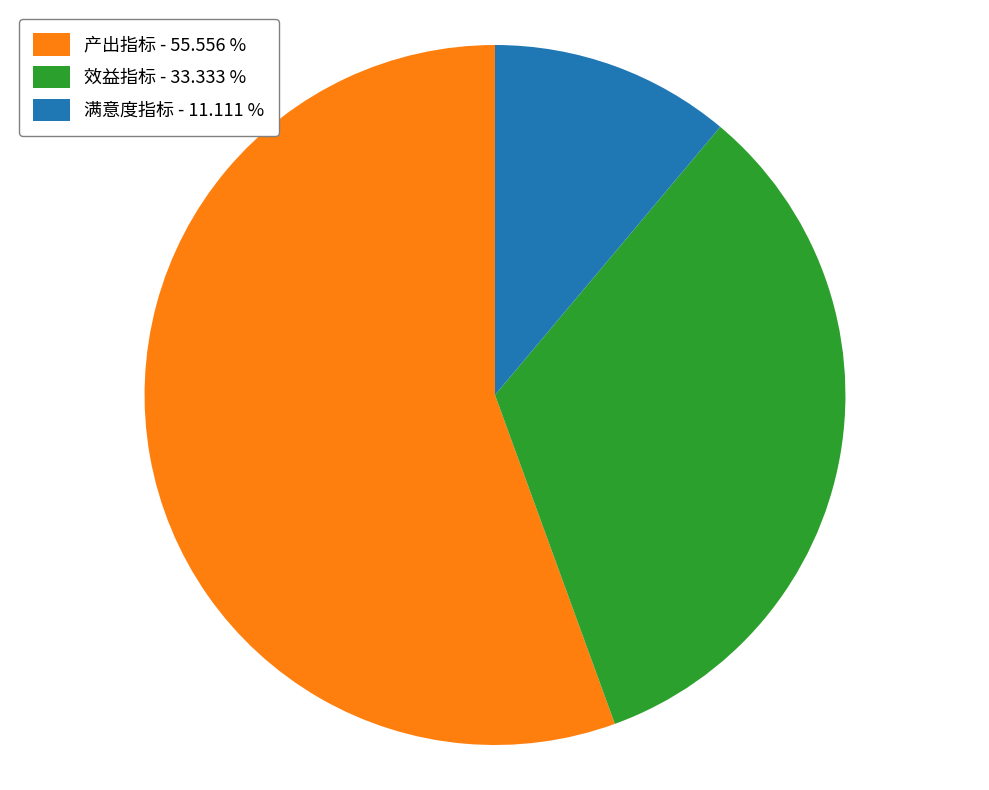

Which slice is the smallest?

满意度指标